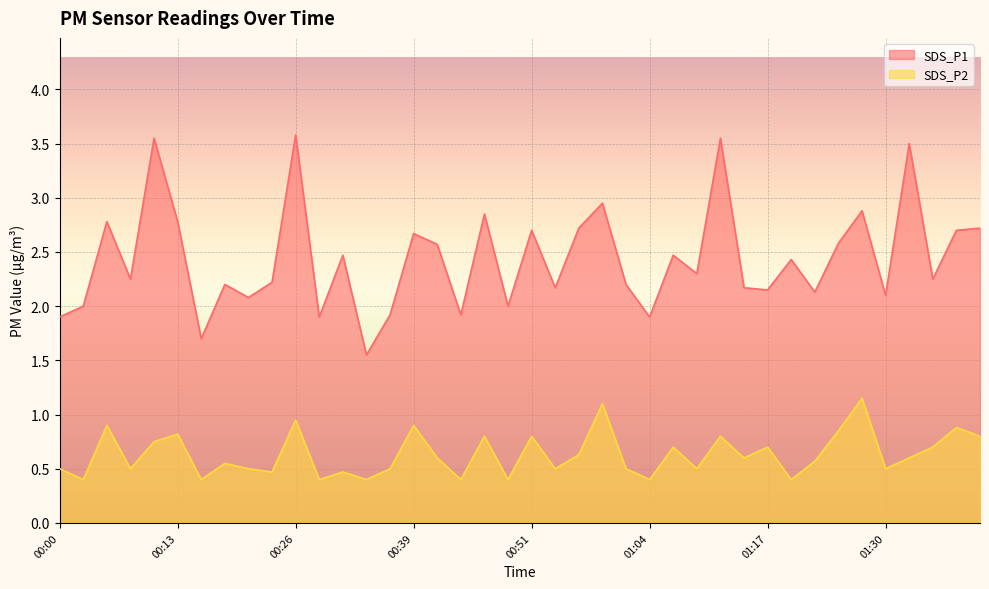

How many lines are shown in the chart?

2